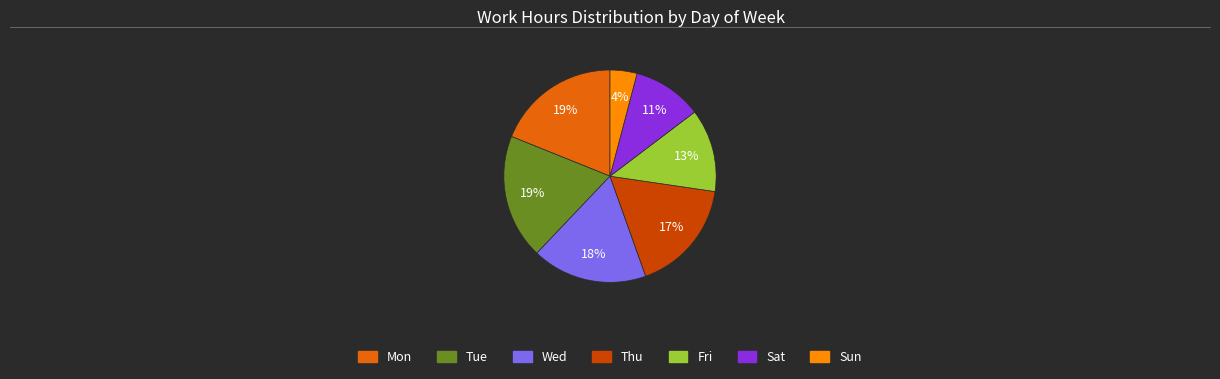

To the nearest percent, what is the difference between the largest and smallest slice percentages?

15%